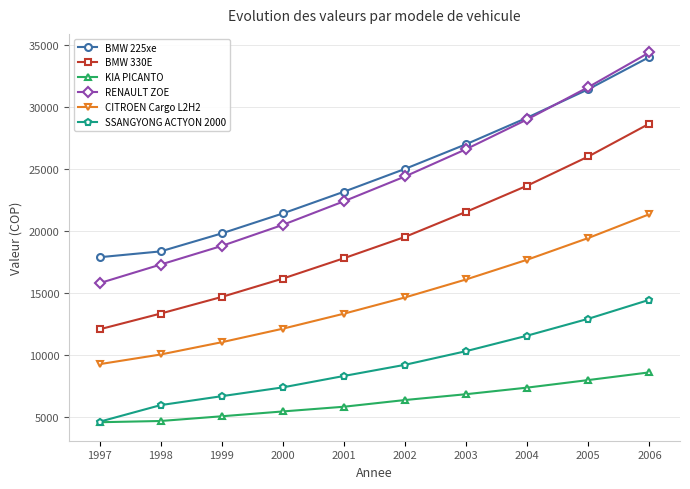

What is the average value of the SSANGYONG ACTYON 2000 series?

9151